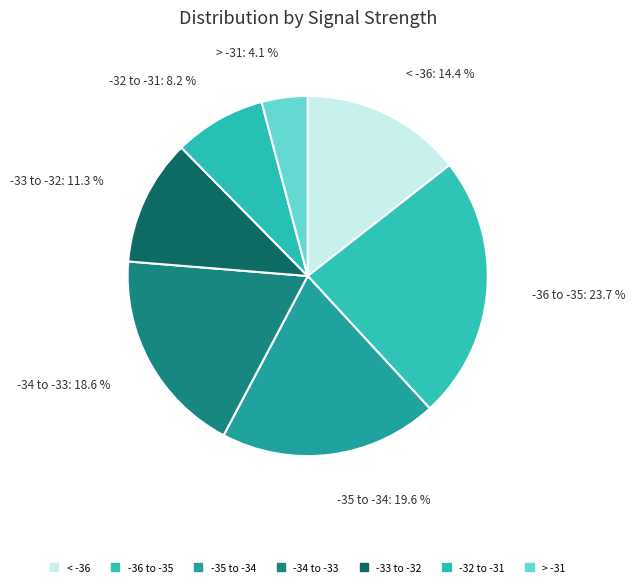

What percentage is NOT represented by -35 to -34?

80.4%